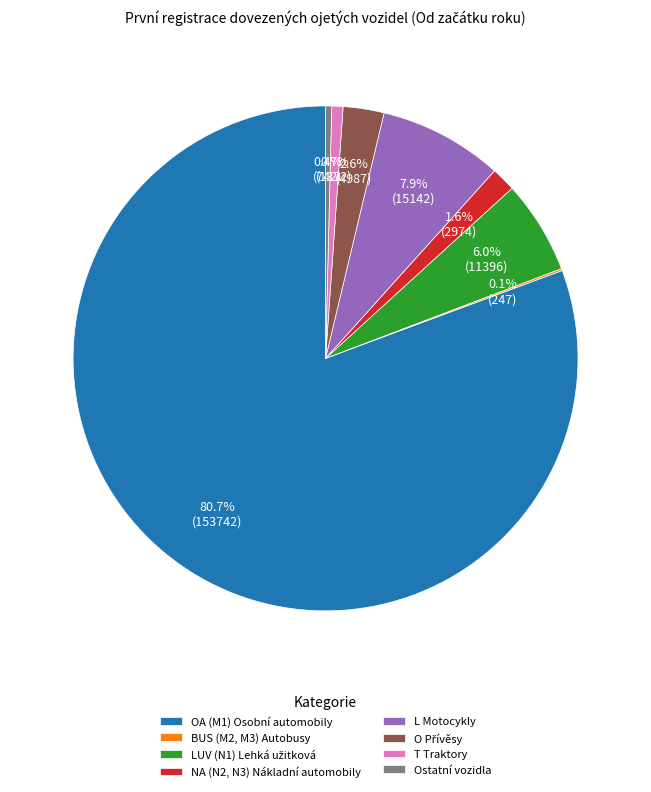

Which category accounts for the majority?

OA (M1) Osobní automobily